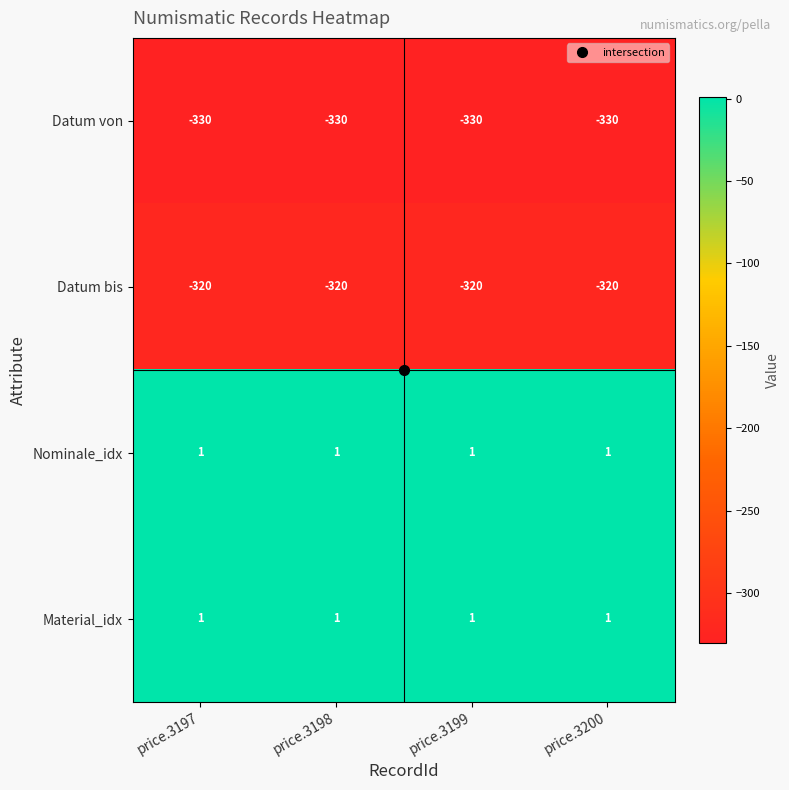

Is it true that Datum von equals -507 at price.3199?

False